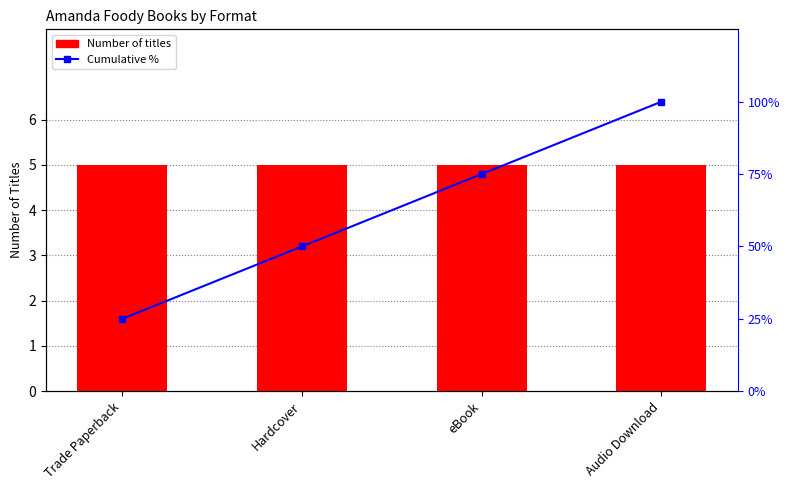

Reading left to right, what are all the values shown in this chart?

Number of titles: Trade Paperback=5	Hardcover=5	eBook=5	Audio Download=5
Cumulative %: Trade Paperback=25	Hardcover=50	eBook=75	Audio Download=100